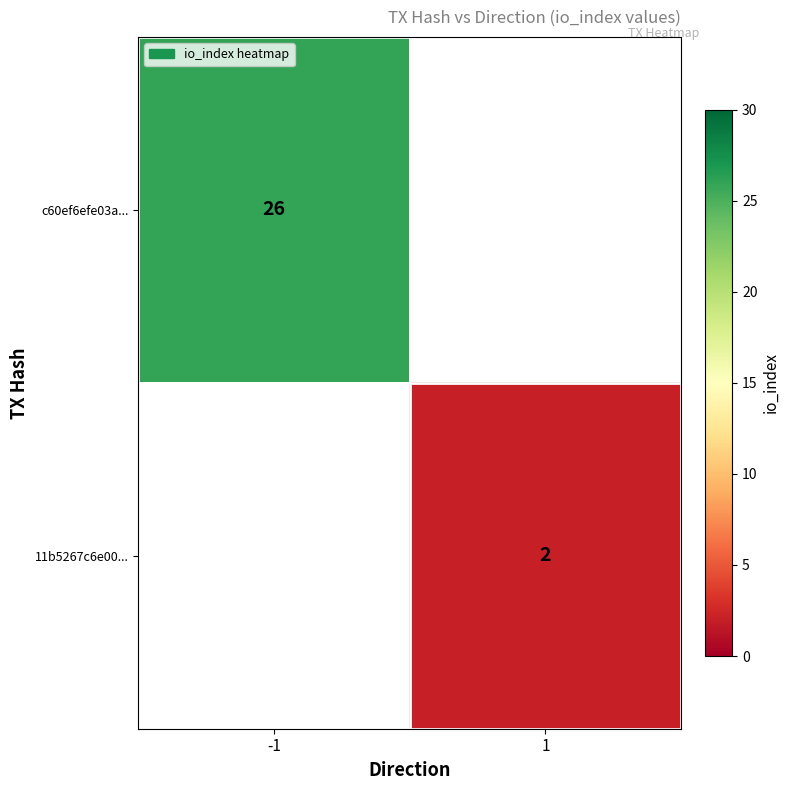

The value of c60ef6efe03a... at -1 is 10. True or false?

False